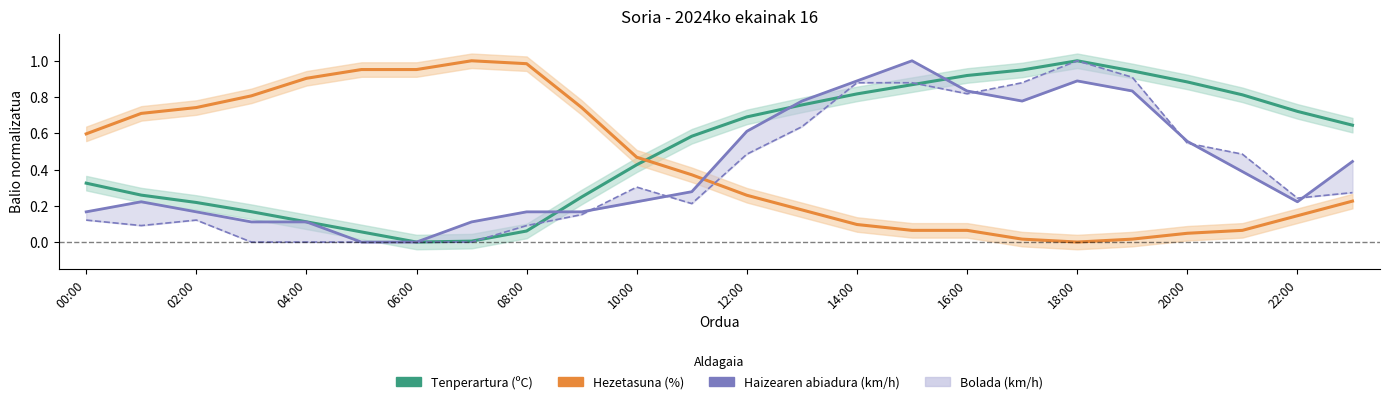

What is the approximate value of Haizearen abiadura (km/h) at 15?

1.0